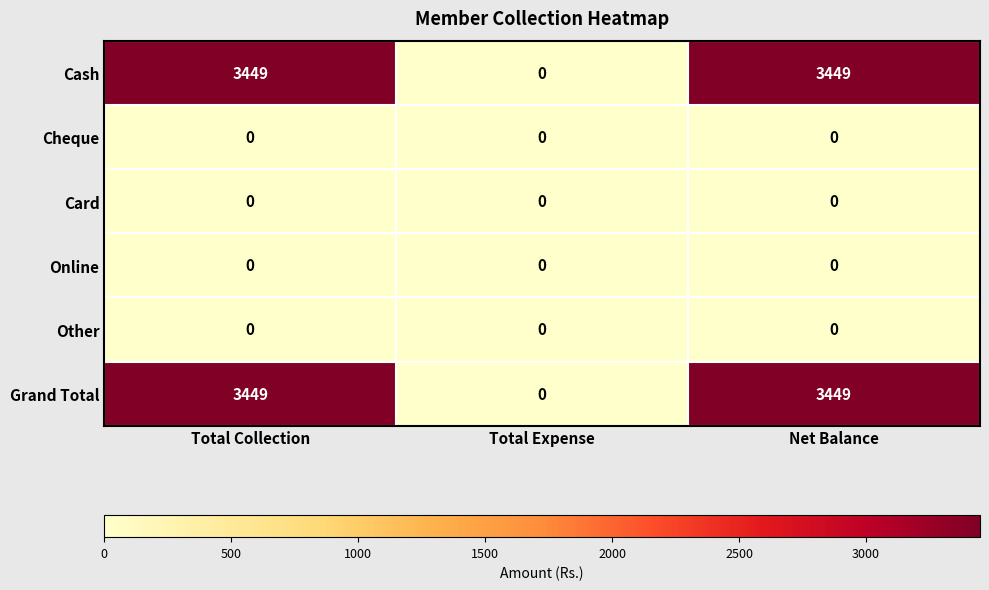

Reading left to right, extract all data points from this chart.

Cash: 3449	0	3449
Cheque: 0	0	0
Card: 0	0	0
Online: 0	0	0
Other: 0	0	0
Grand Total: 3449	0	3449